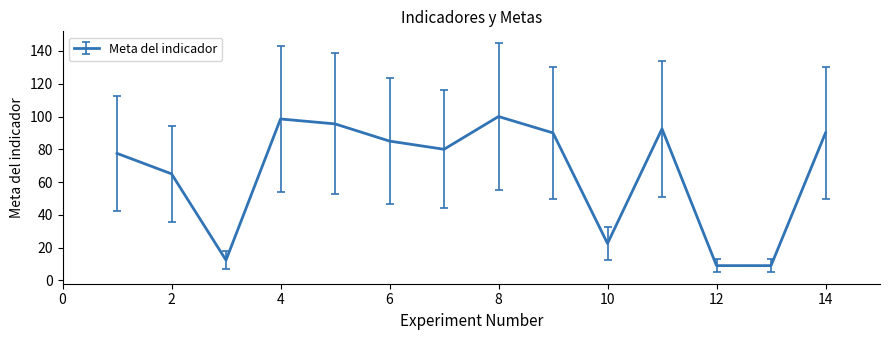

What is the maximum value shown in the chart?

100.0